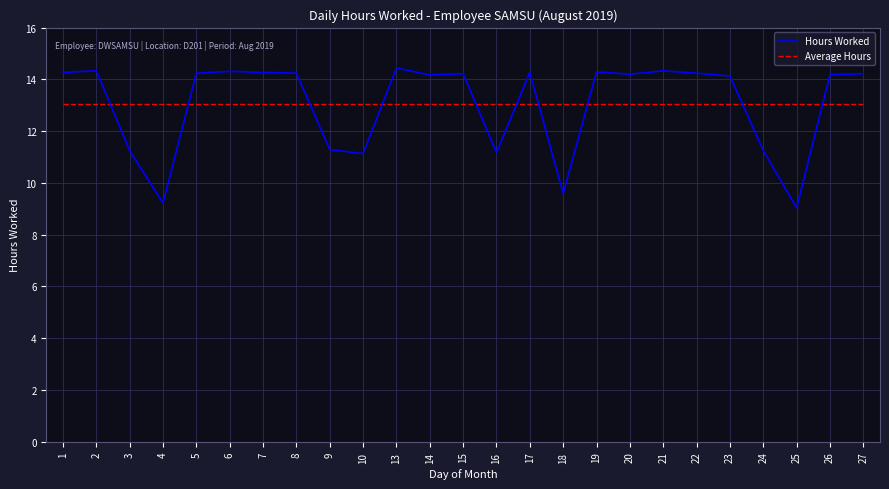

Is the value of Hours Worked at 27 greater than the value of Average Hours at 18?

Yes